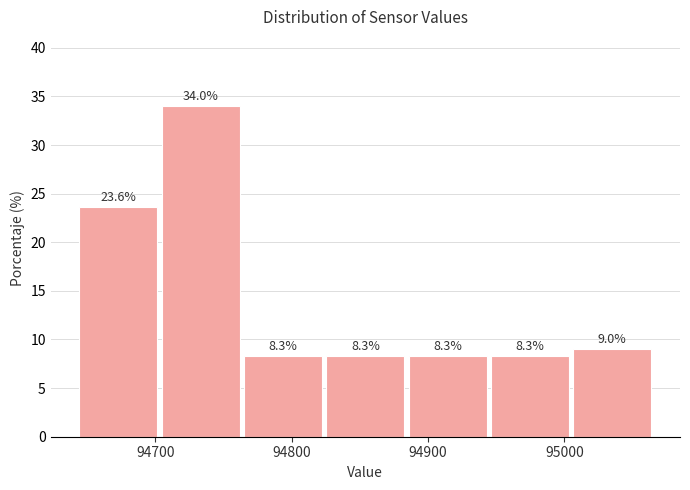

Reading left to right, list every bar in this chart as the range it spans on the x-axis followed by its height. The bar edges are not printed on the chart, so give them approximately, as read against the axis.

94640 to 94700: 23.6
94700 to 94760: 34.0
94760 to 94820: 8.3
94820 to 94880: 8.3
94880 to 94940: 8.3
94940 to 95010: 8.3
95010 to 95070: 9.0